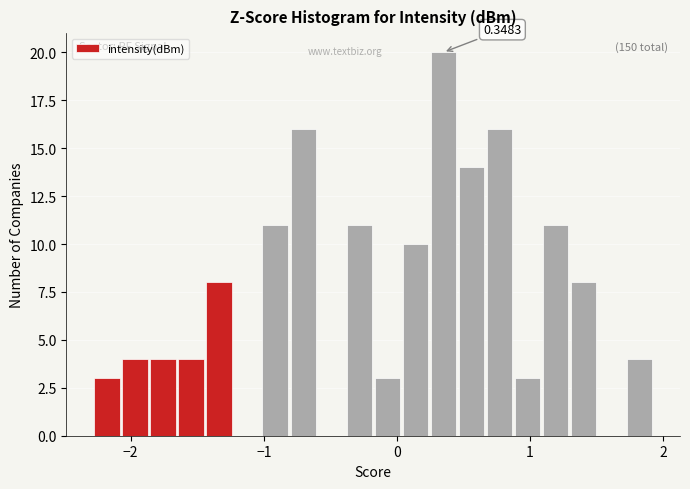

Around what value on the x-axis is the tallest bar? Give the approximate position of its centre, as read against the axis.

0.3